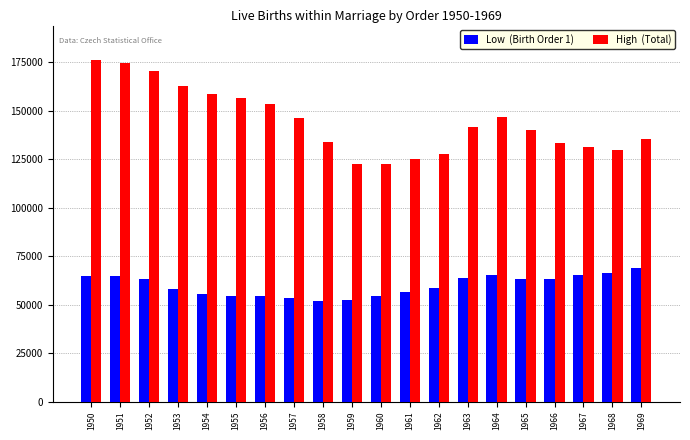

What is the total value across all series at 1968?

196443